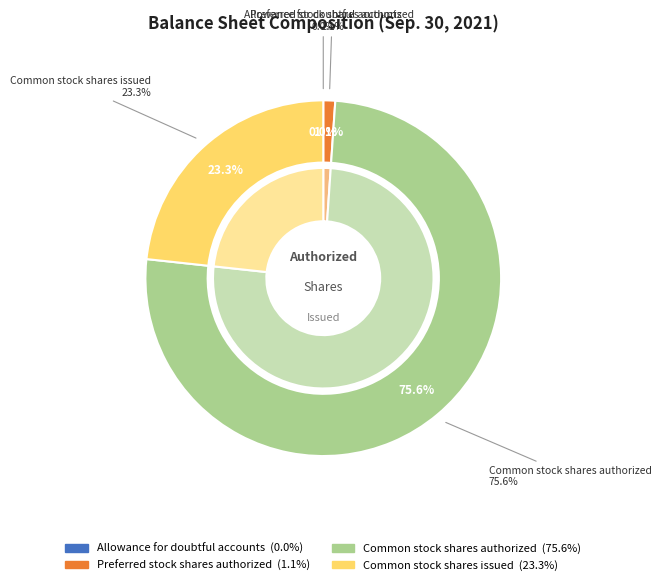

Rank the categories by value from lowest to highest.

Allowance for doubtful accounts, Preferred stock shares authorized, Common stock shares issued, Common stock shares authorized